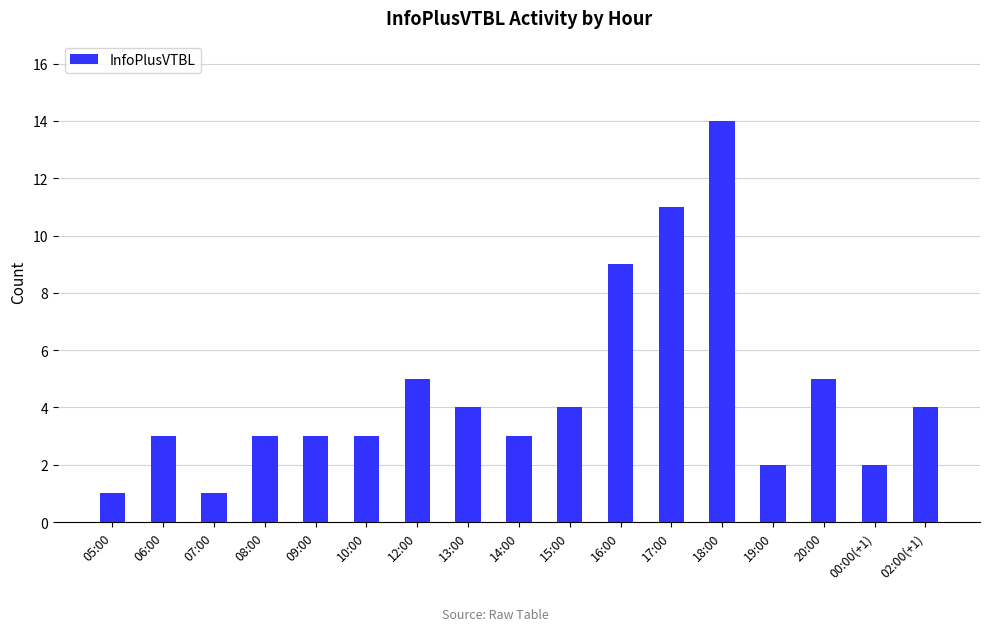

What is the difference between the maximum and second lowest values?

13